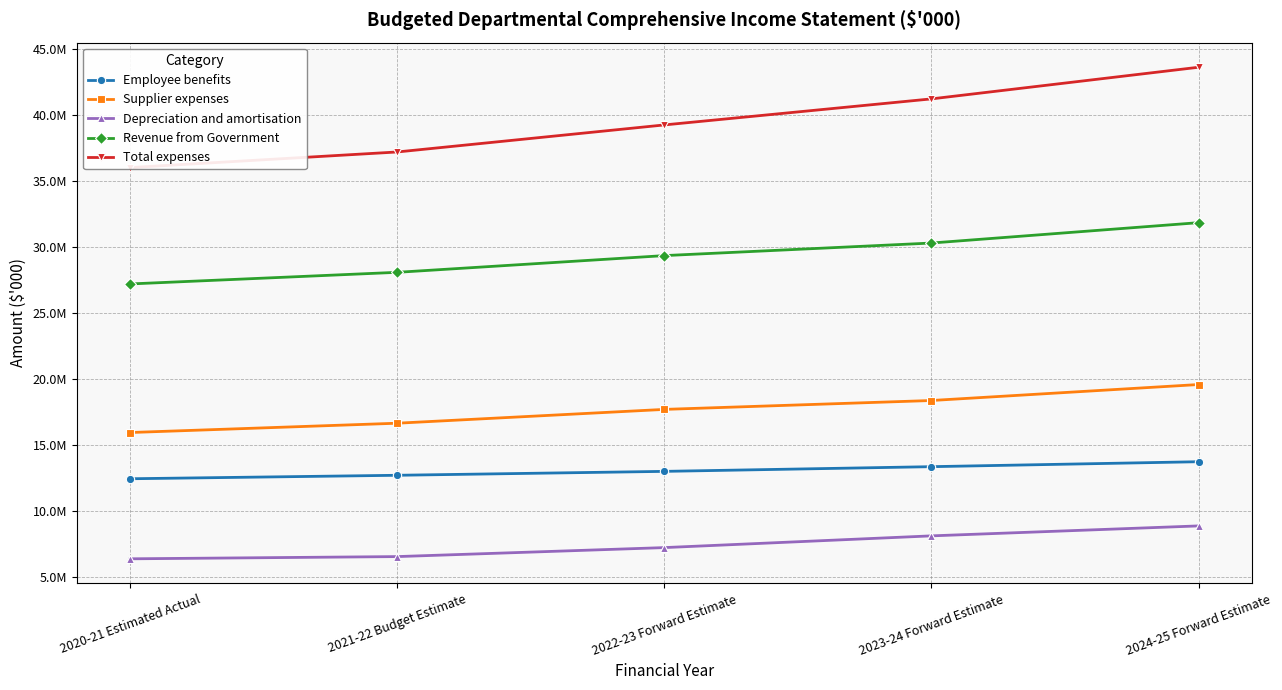

At which label does Depreciation and amortisation reach its peak?

2024-25 Forward Estimate